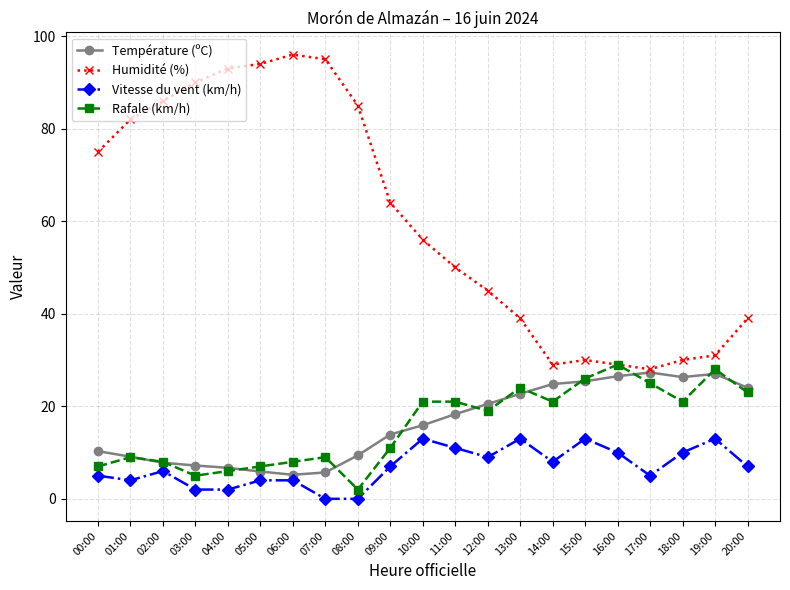

Is the value of Vitesse du vent (km/h) at 17:00 greater than the value of Température (ºC) at 08:00?

No